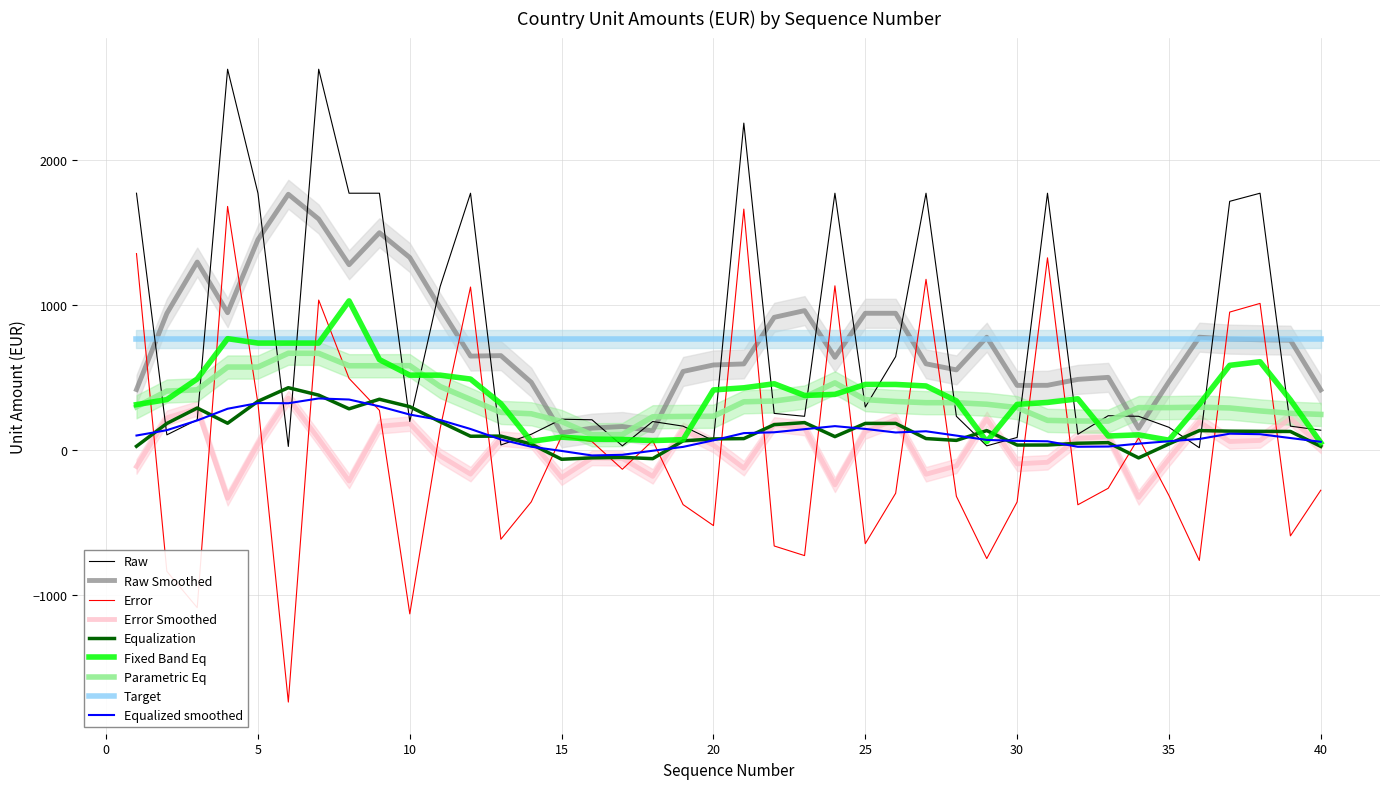

How many points are lower than both their immediate neighbors (excluding endpoints)?

11